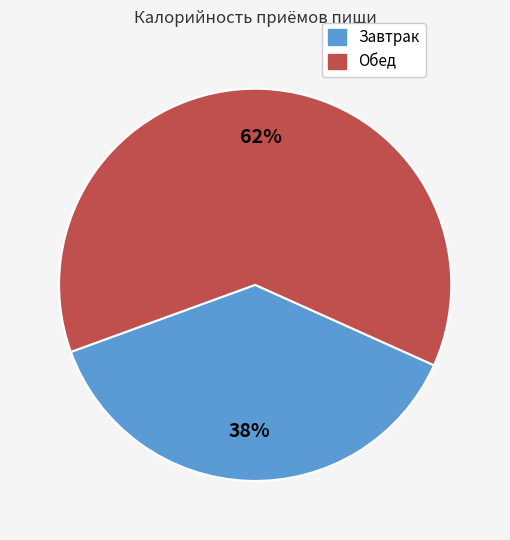

The Обед slice represents 62% of the pie. True or false?

True